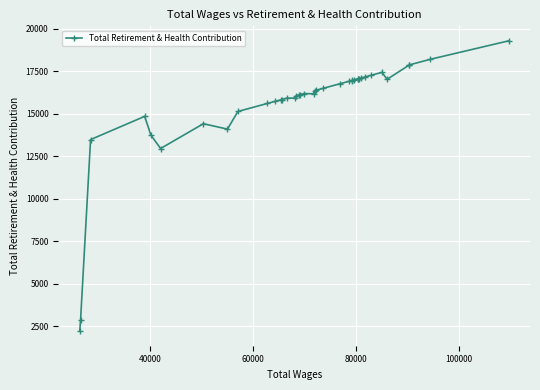

Reading left to right, transcribe all the data shown in this chart.

2200	2877	13485	14854	13751	12960	14421	14102	15143	15616	15744	15835	15840	15929	15927	16078	16119	16132	16196	16183	16373	16399	16509	16771	16923	16964	16969	16998	17071	17071	17082	17112	17180	17268	17446	17036	17887	17887	18214	19301